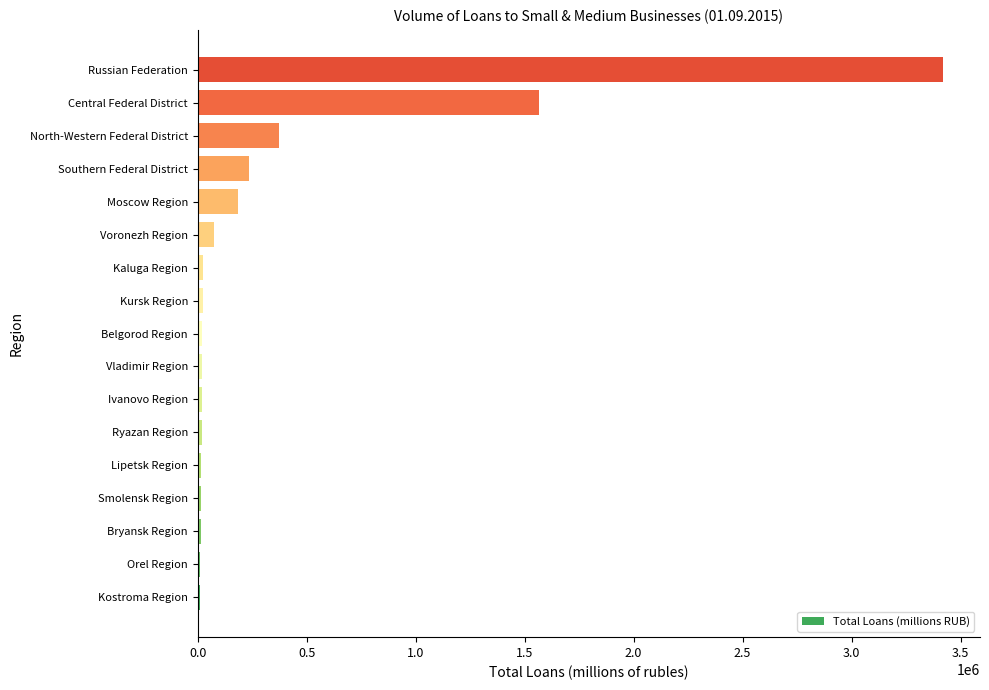

The chart shows a value of 420839 at Central Federal District. True or false?

False